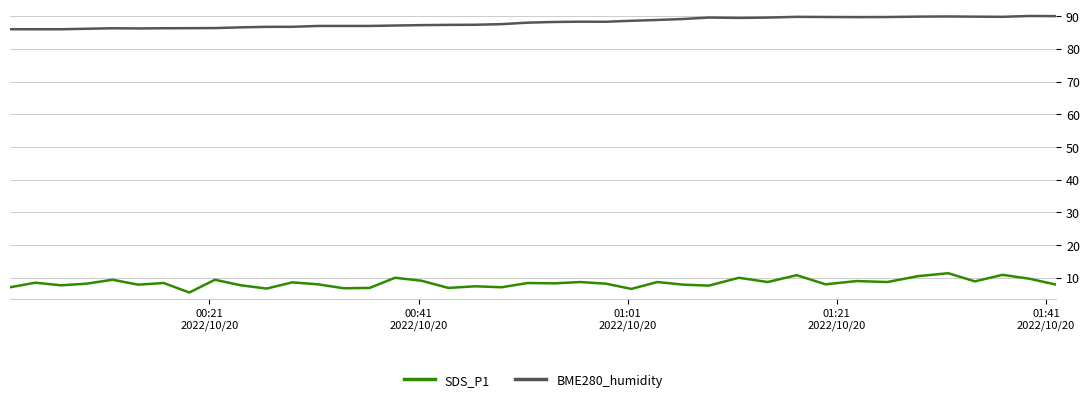

Which series has the largest range (max minus min)?

SDS_P1